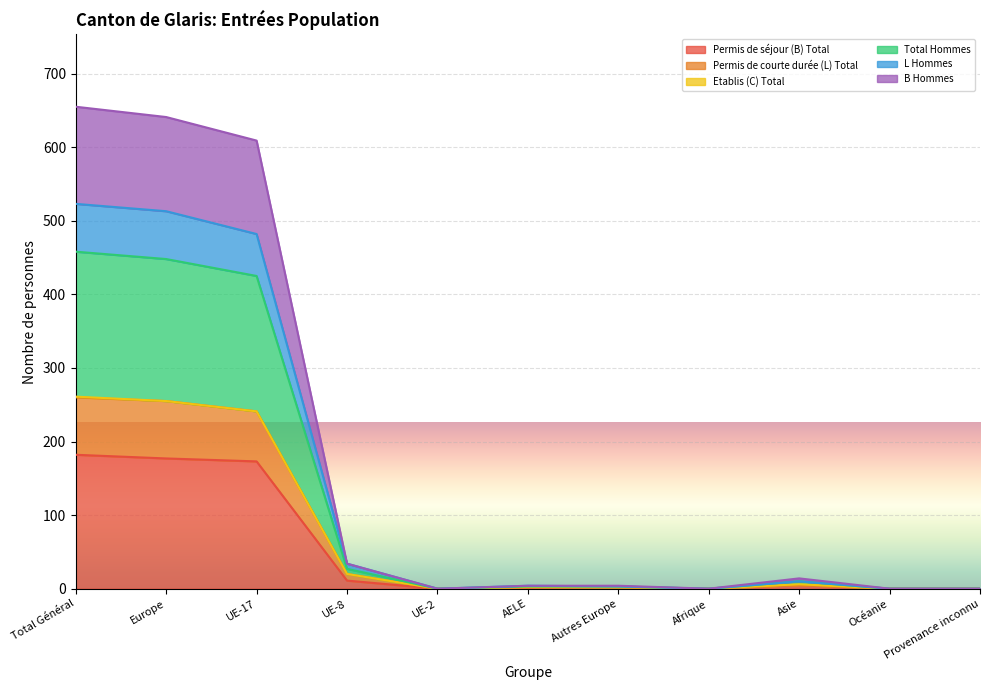

What position from the right is Autres Europe?

5